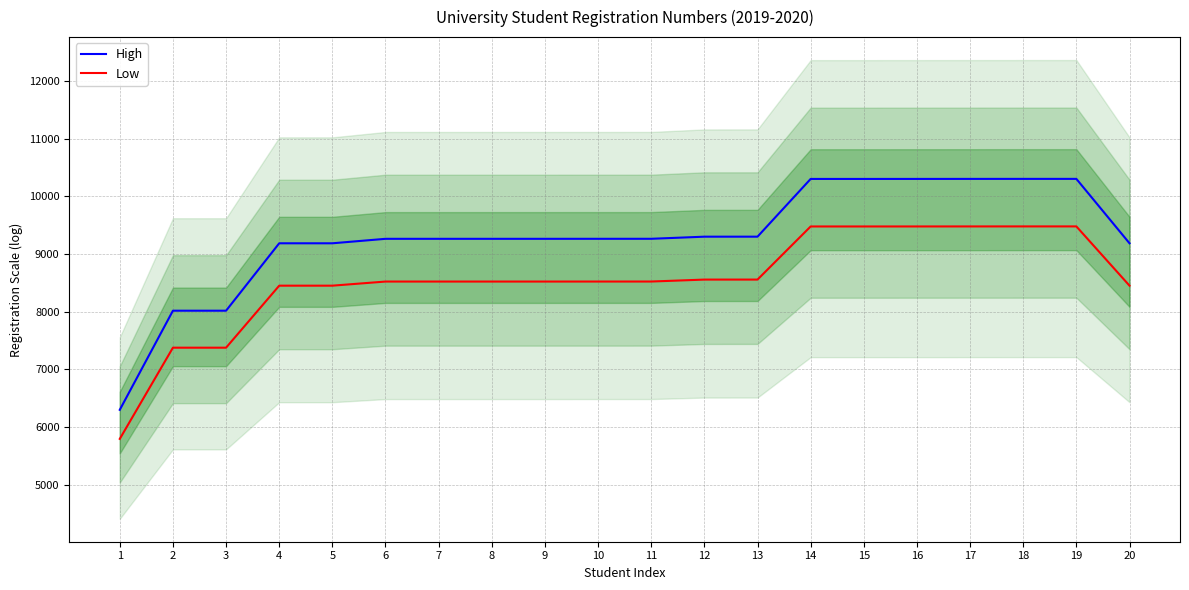

Between 9 and 15, which is larger?

15